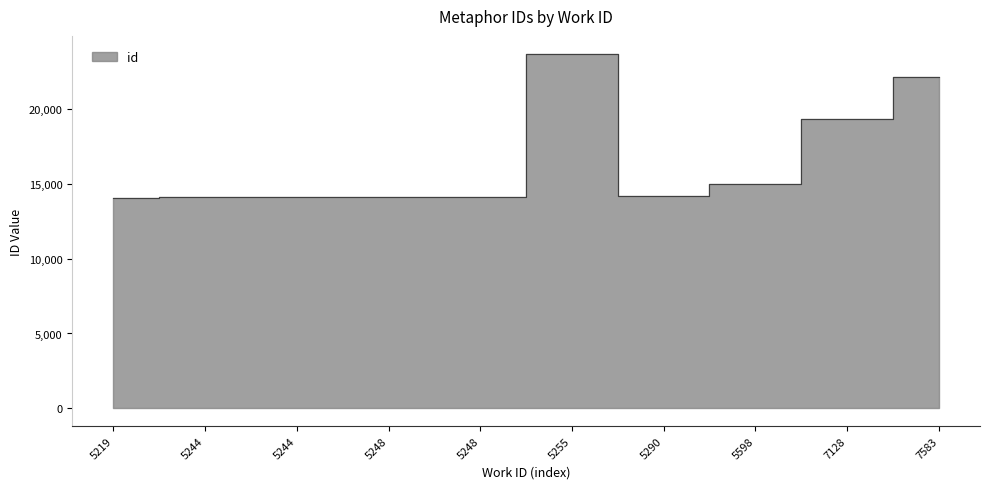

What is the minimum value shown in the chart?

14042